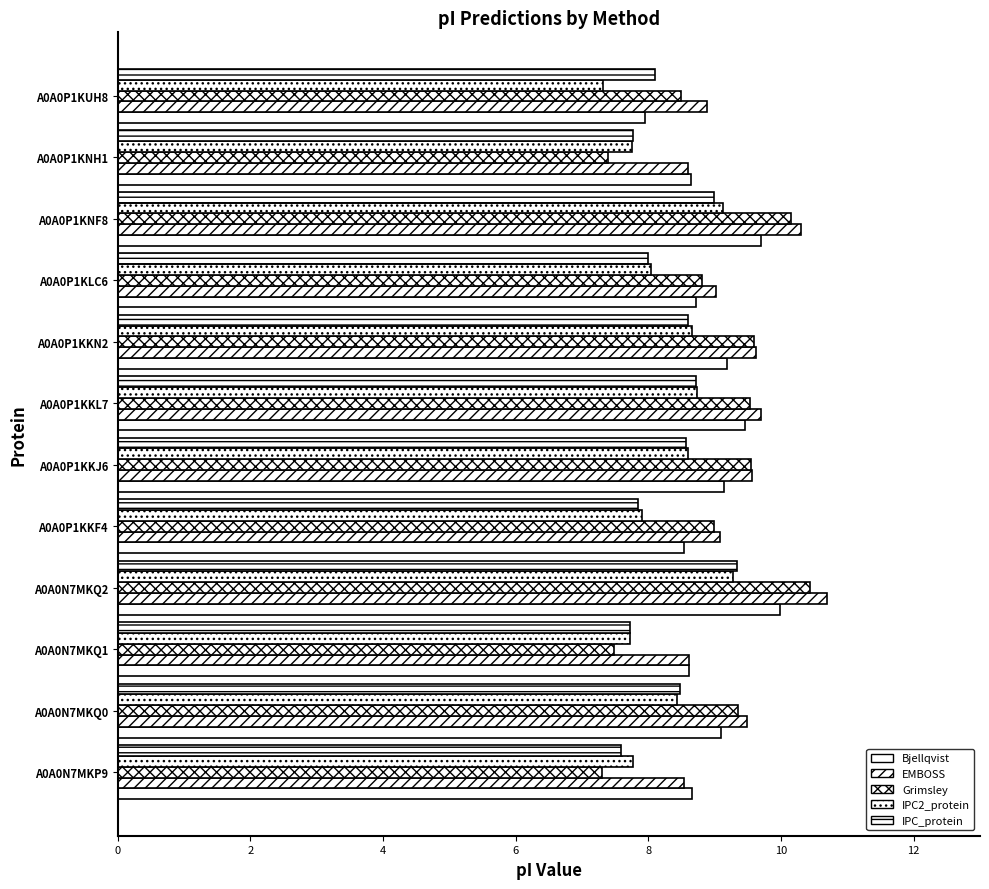

What is the highest value of the Grimsley series?

10.4